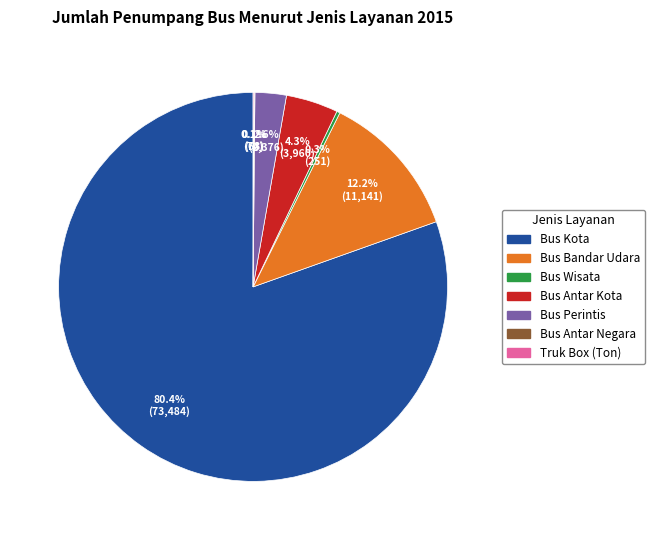

True or false: Bus Perintis accounts for 3% of the total.

True